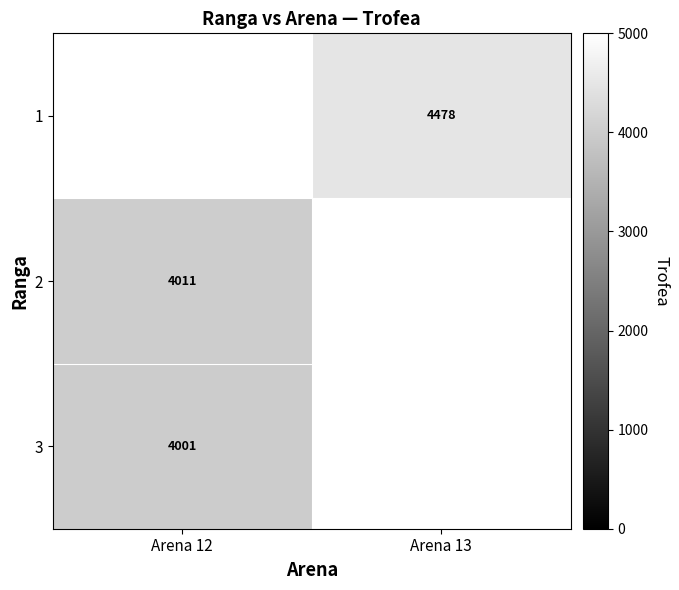

What is the lowest value of the 3 series?

4001.0